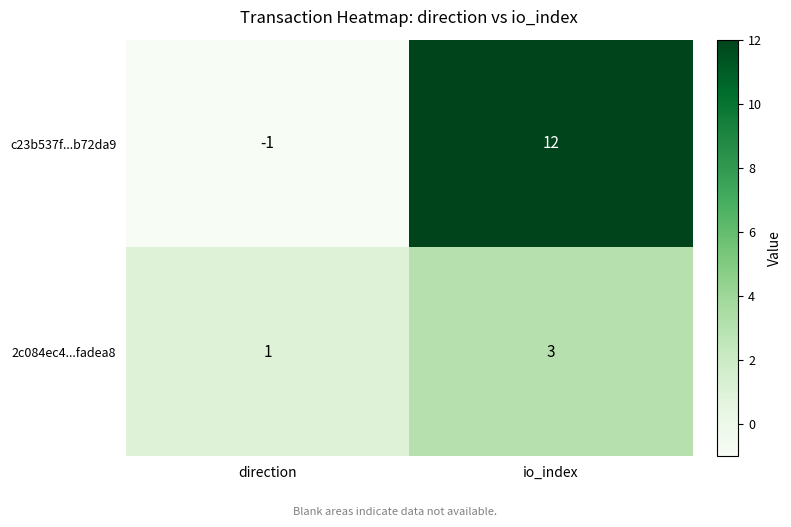

What is the difference between the highest and lowest values at direction?

2